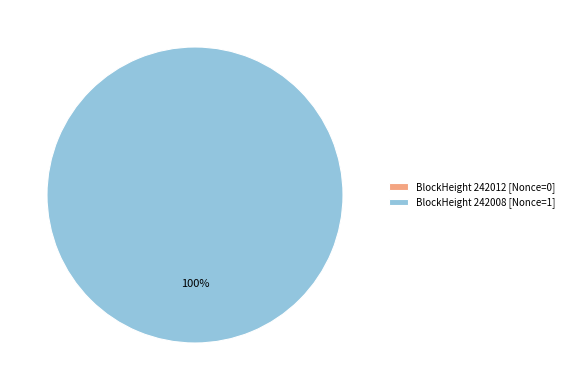

What is the change in value from 242012 to 242008?

+1